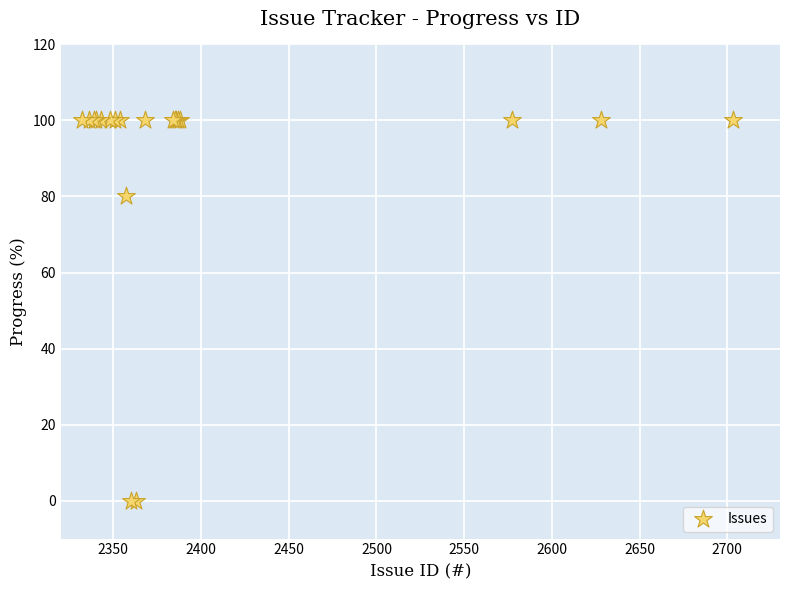

What Y value in the scatter plot is closest to 50?

80